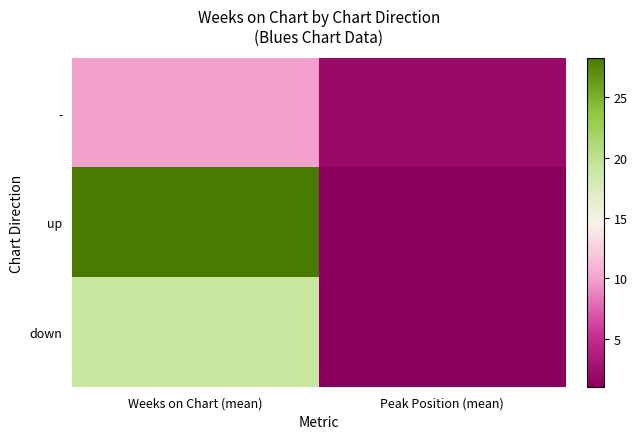

Reading left to right, list all the values displayed in this chart.

-: Weeks on Chart (mean)=9.9	Peak Position (mean)=1.9
up: Weeks on Chart (mean)=28.2	Peak Position (mean)=1.0
down: Weeks on Chart (mean)=19.0	Peak Position (mean)=1.0